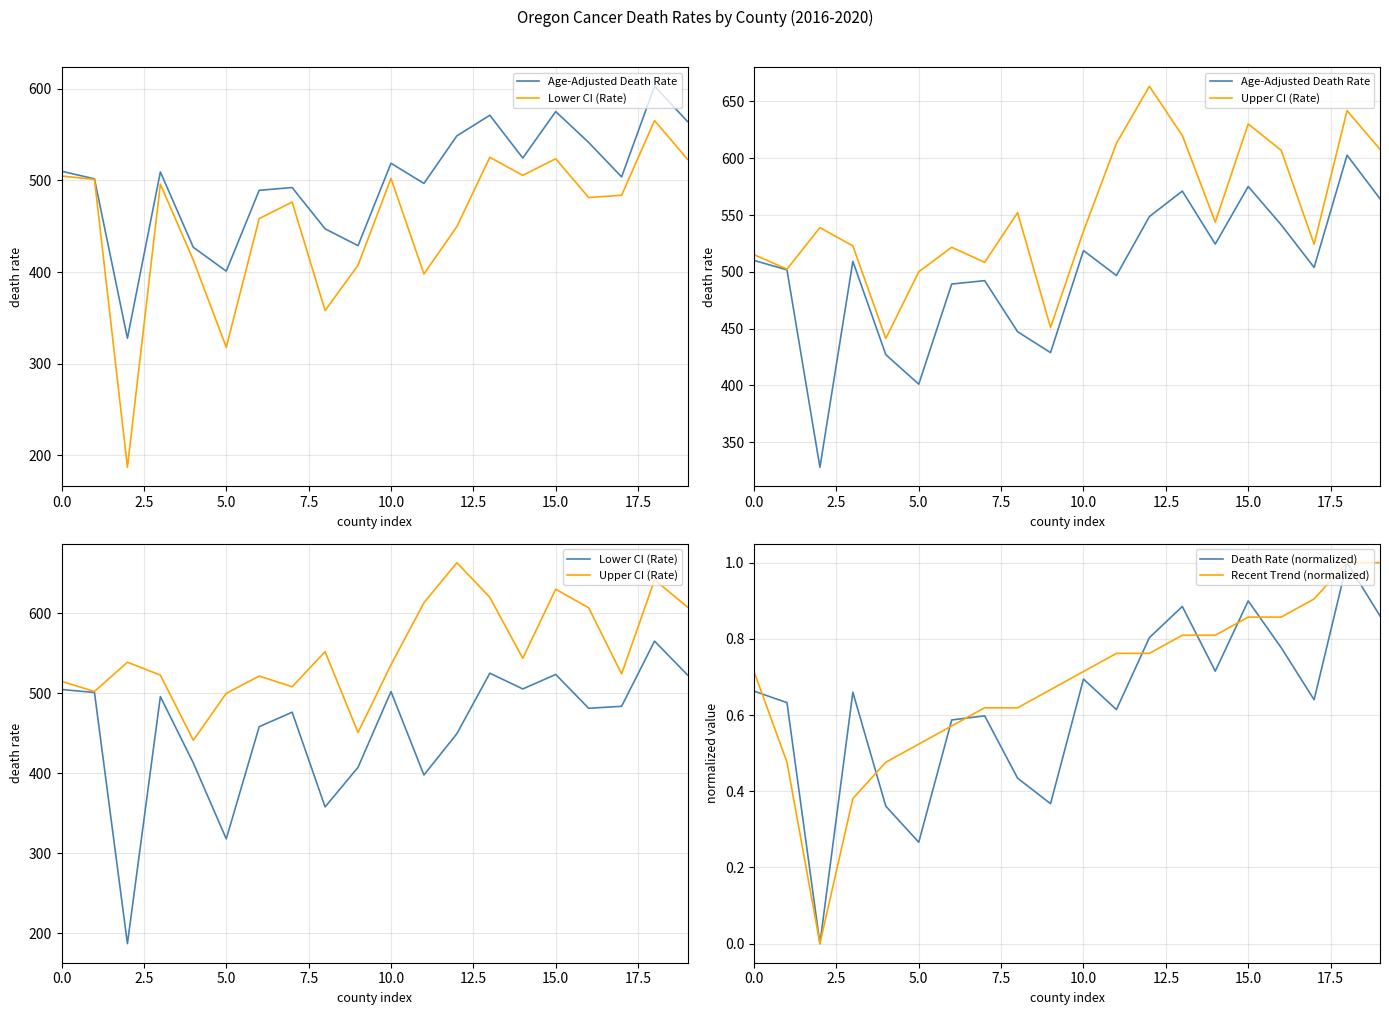

The Lower CI (Rate) series shows 502.2 at 10. True or false?

True